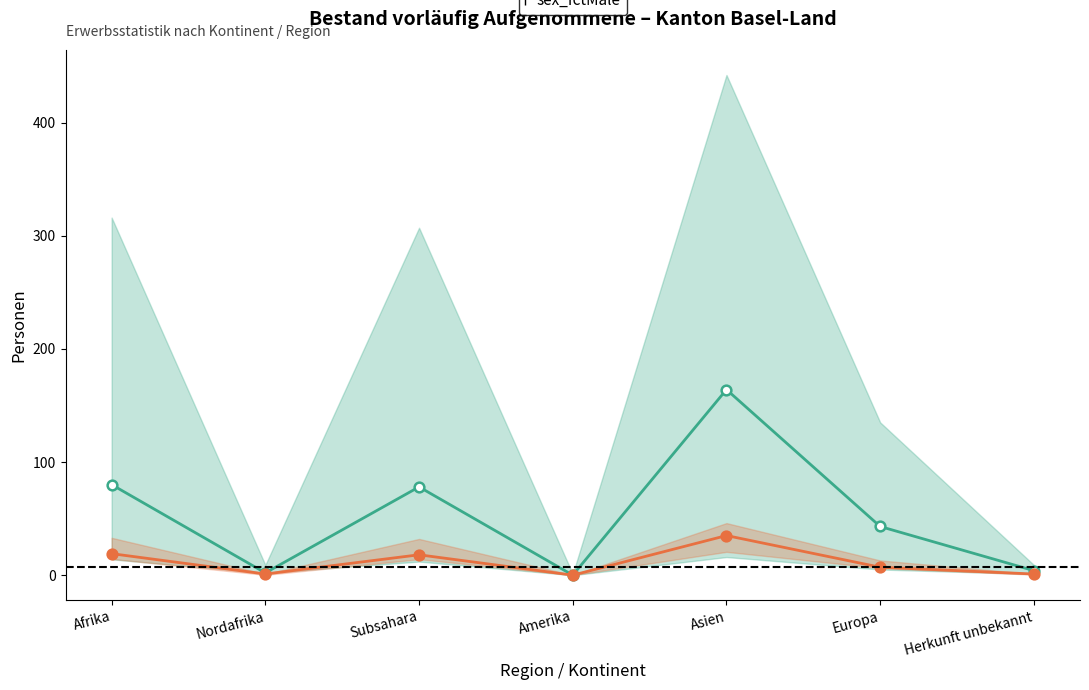

What is the difference between the Direct values at Nordafrika and Herkunft unbekannt?

2